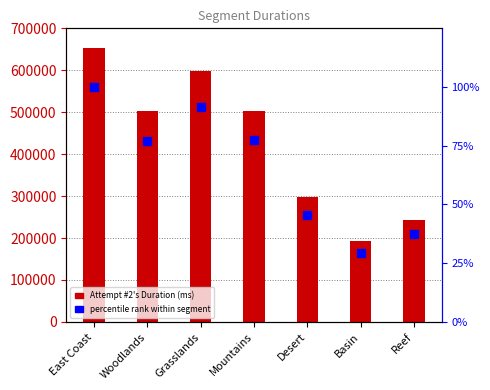

List the labels in order of percentile rank within segment value, largest first.

East Coast, Grasslands, Mountains, Woodlands, Desert, Reef, Basin